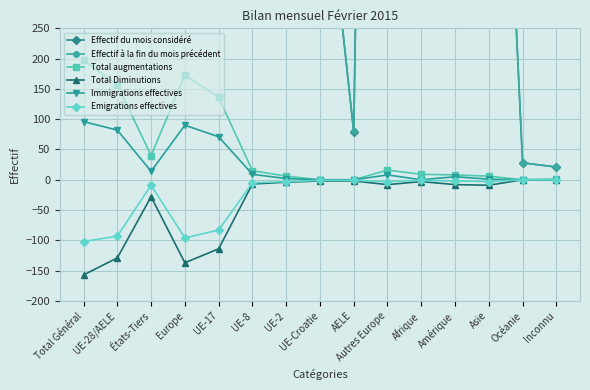

Is this an area chart (filled region under the line)?

No